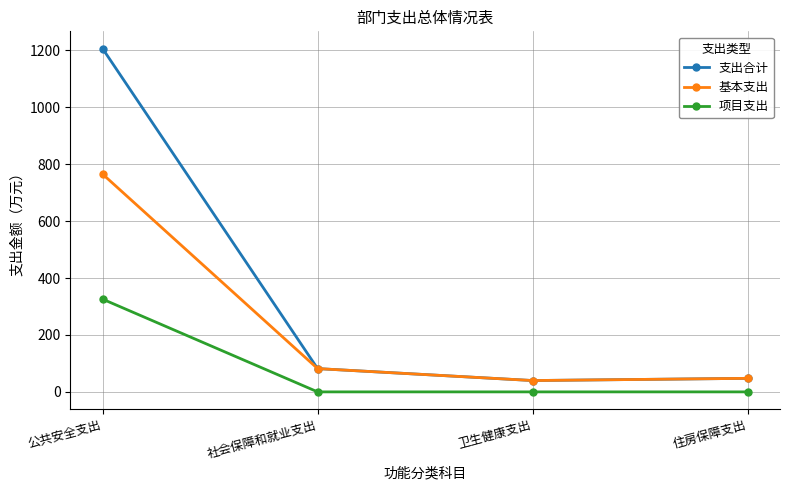

True or false: 项目支出 and 支出合计 intersect in this chart.

False